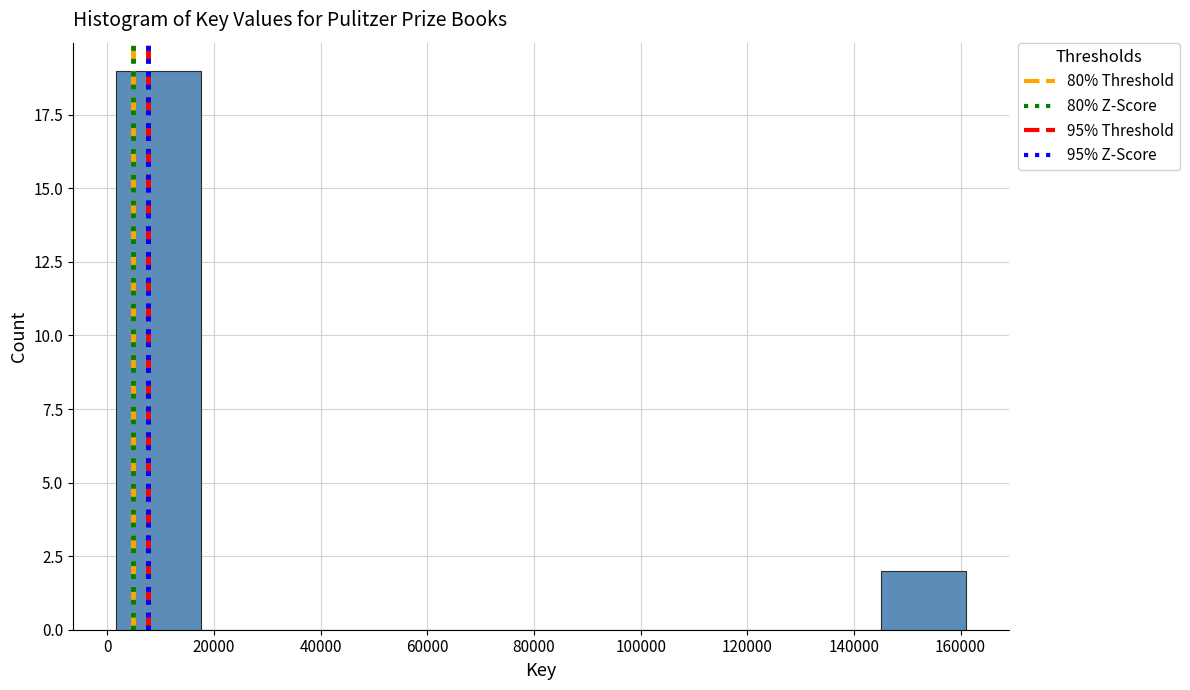

Reading left to right, transcribe this chart: for each bar, give the range it covers on the x-axis and its height. Neither the bar edges nor the heights are printed on the chart, so give them approximately, as read against the axes.

2000 to 18000: 19
18000 to 34000: 0
34000 to 50000: 0
50000 to 66000: 0
66000 to 82000: 0
82000 to 98000: 0
98000 to 114000: 0
114000 to 130000: 0
130000 to 146000: 0
146000 to 162000: 2